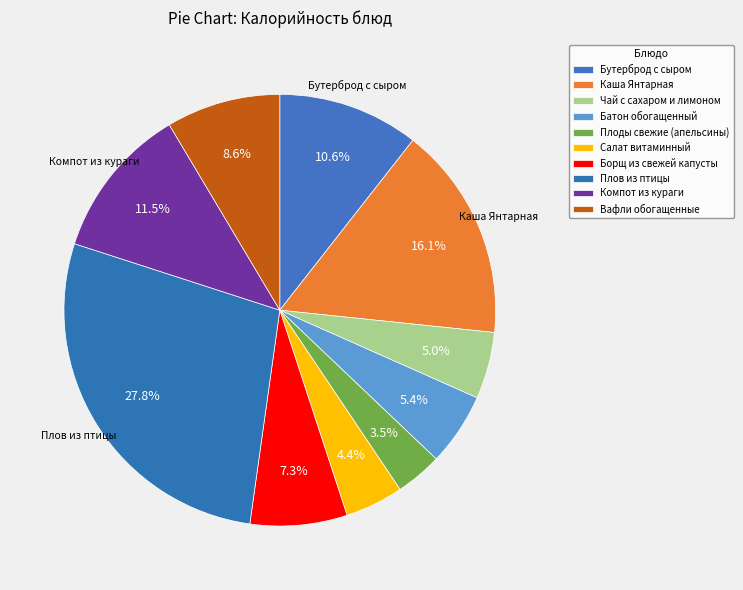

Count the number of slices in the pie.

10